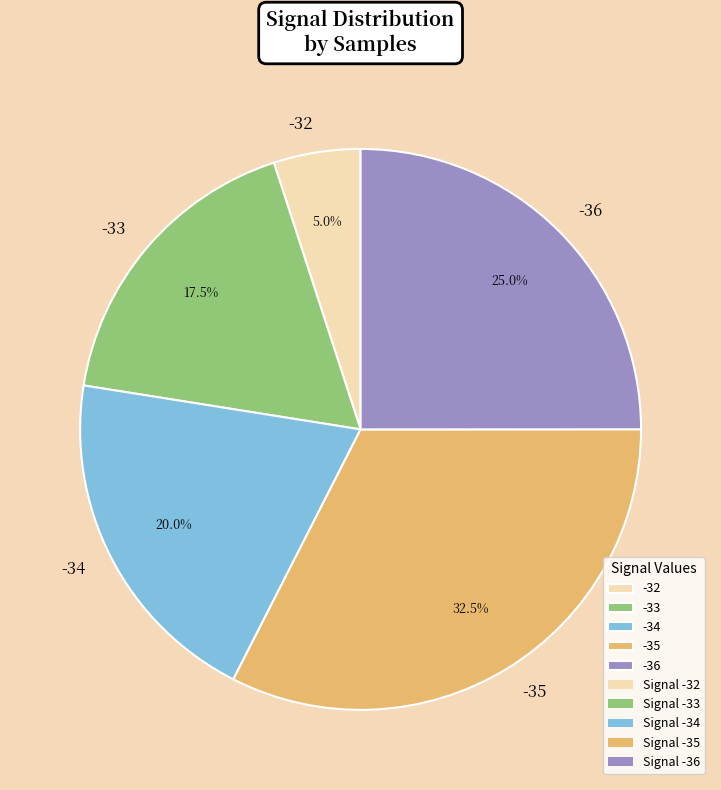

Does -33 account for over 50% of the chart?

No